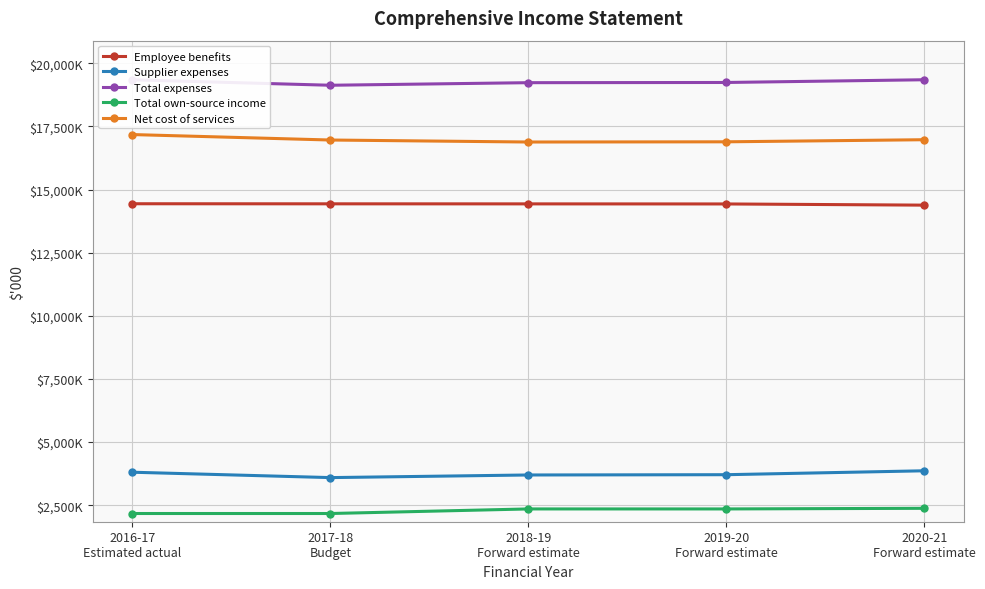

Between 2016-17
Estimated actual and 2018-19
Forward estimate, which is larger?

2016-17
Estimated actual